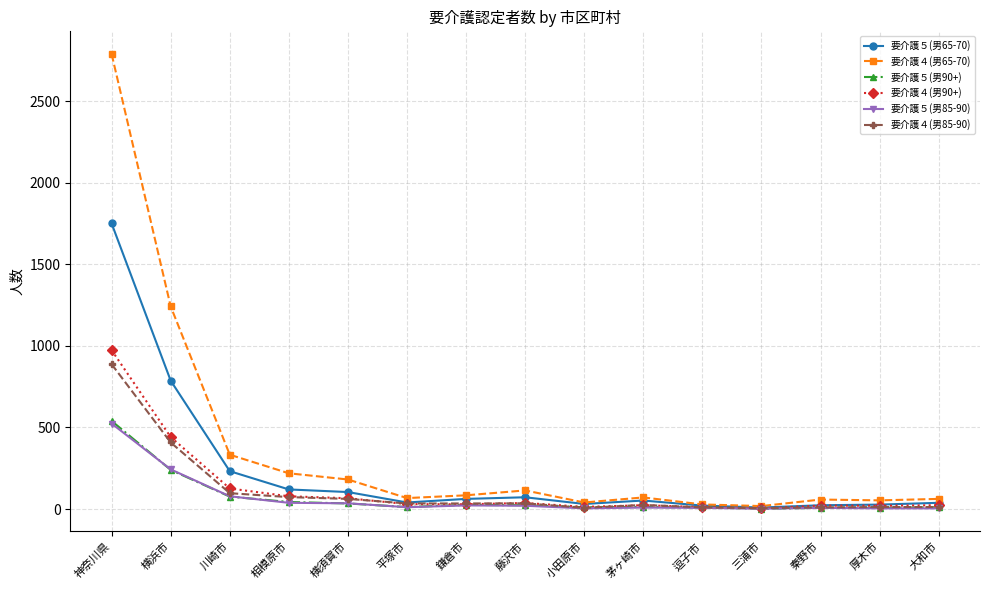

How many lines are shown in the chart?

6